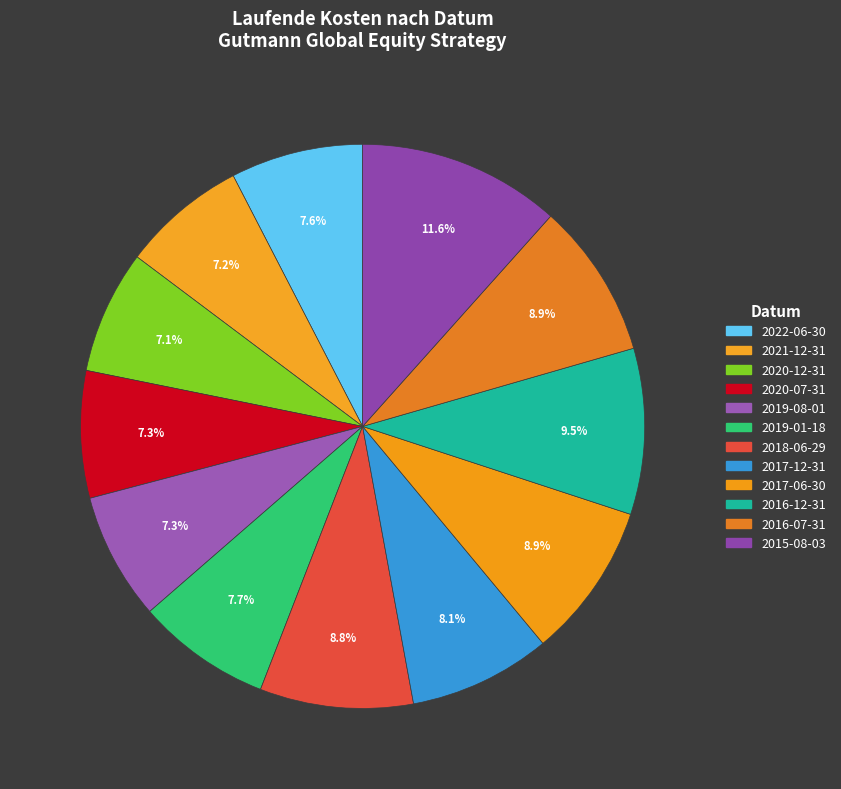

What percentage is the 2017-06-30 slice, to the nearest percent?

9%